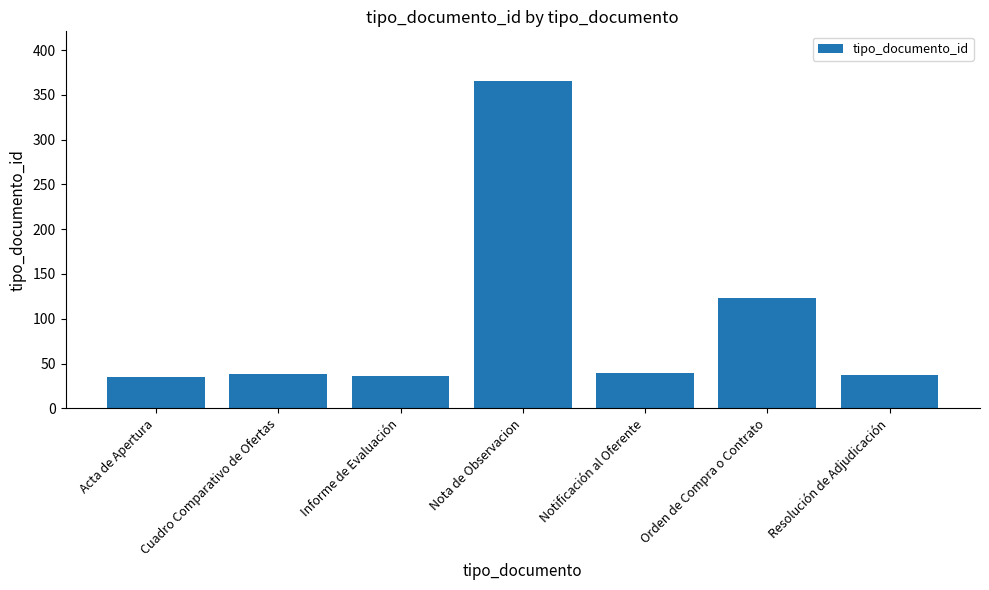

What is the change in value from Acta de Apertura to Notificación al Oferente?

+4